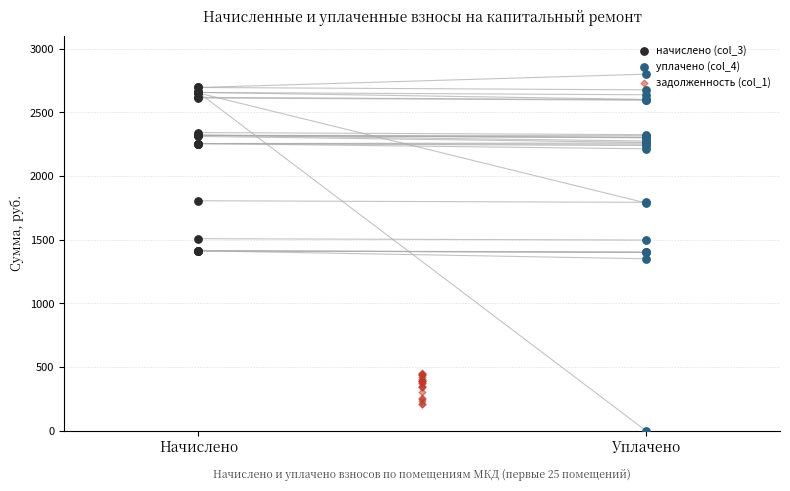

Which series reaches the minimum Y coordinate?

уплачено (col_4)